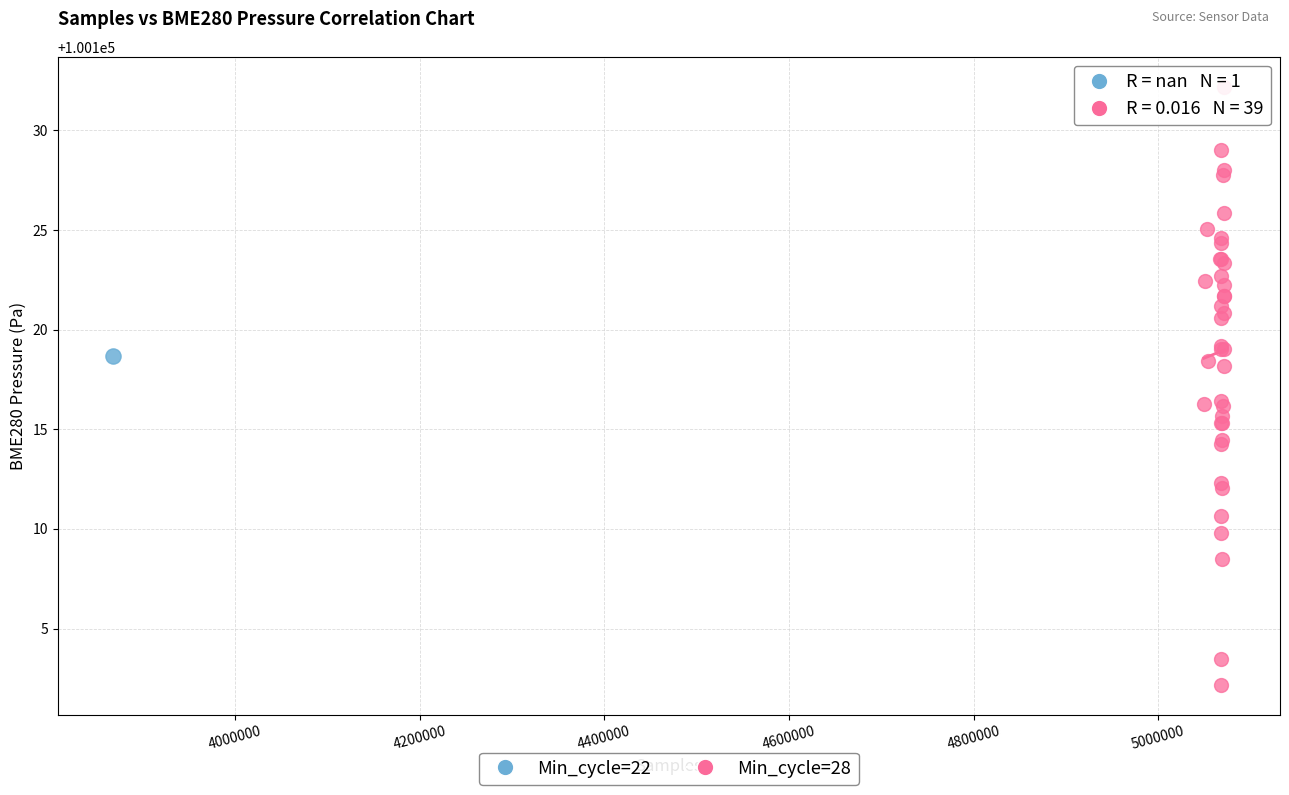

What are all the series names shown in the legend?

Min_cycle=22, Min_cycle=28